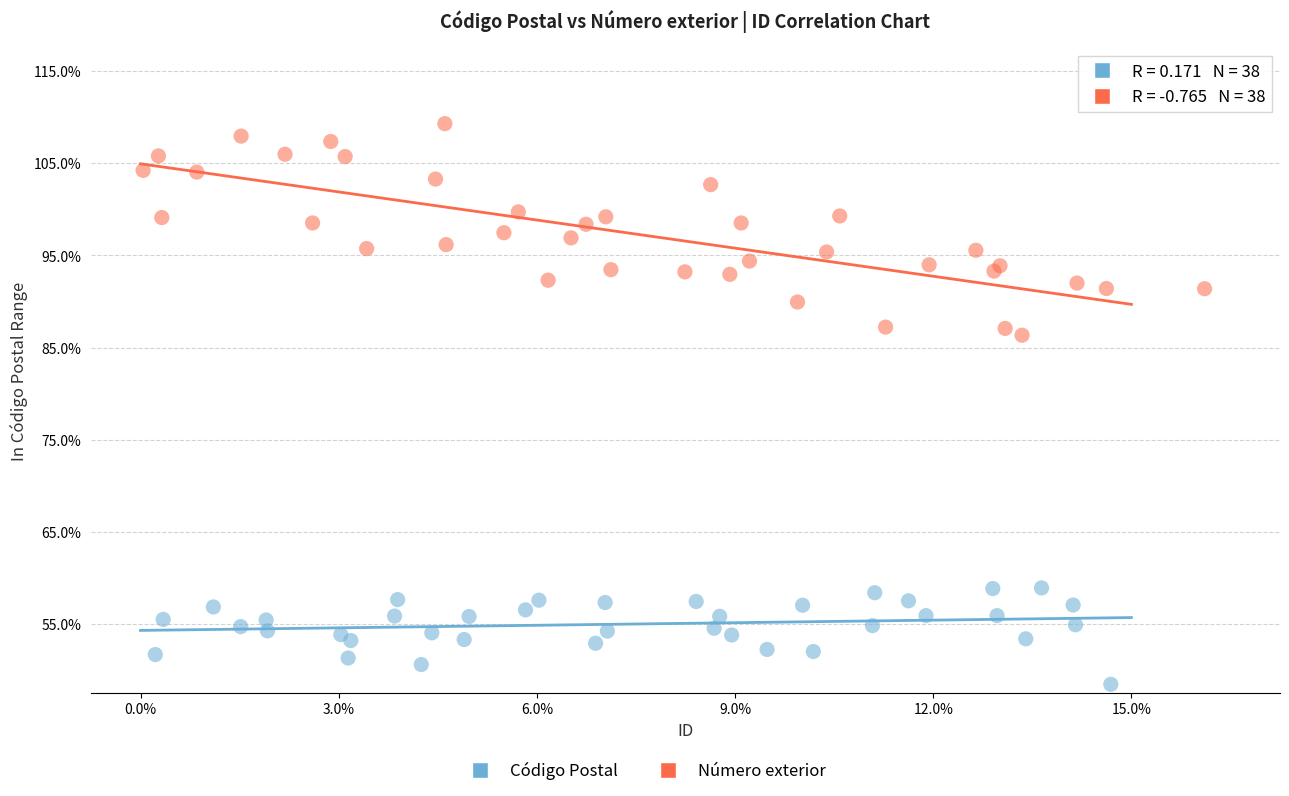

Which series has the widest spread of Y values?

Número exterior